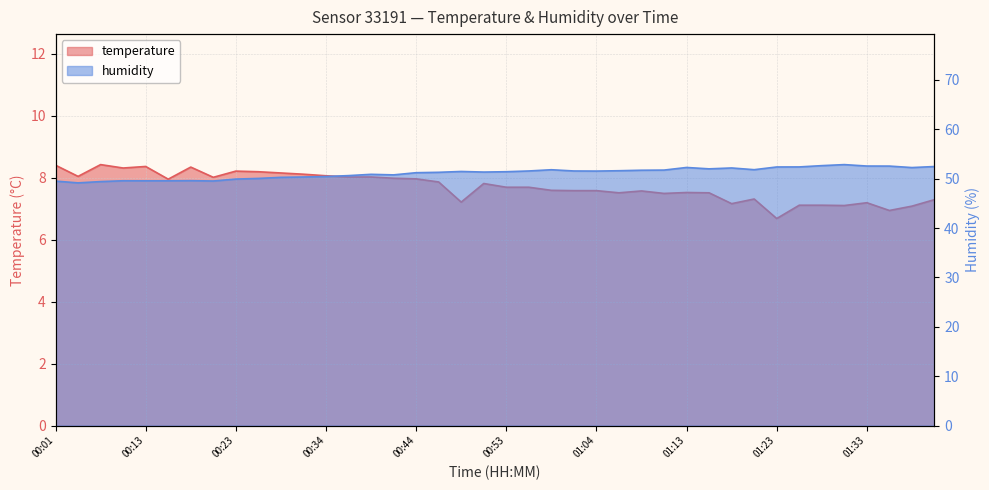

Reading left to right, extract all data points from this chart.

temperature: 00:01=8.4	00:03=8.0	00:06=8.4	00:08=8.3	00:13=8.4	00:16=8.0	00:18=8.3	00:21=8.0	00:23=8.2	00:26=8.2	00:28=8.2	00:31=8.1	00:34=8.1	00:36=8.0	00:38=8.0	00:41=8.0	00:44=8.0	00:46=7.9	00:48=7.2	00:51=7.8	00:53=7.7	00:56=7.7	00:59=7.6	01:01=7.6	01:04=7.6	01:06=7.5	01:09=7.6	01:11=7.5	01:13=7.5	01:16=7.5	01:18=7.2	01:21=7.3	01:23=6.7	01:26=7.1	01:28=7.1	01:31=7.1	01:33=7.2	01:36=6.9	01:38=7.1	01:41=7.3
humidity: 00:01=49.5	00:03=49.1	00:06=49.4	00:08=49.6	00:13=49.6	00:16=49.6	00:18=49.6	00:21=49.5	00:23=49.9	00:26=50.0	00:28=50.3	00:31=50.3	00:34=50.4	00:36=50.6	00:38=50.9	00:41=50.8	00:44=51.2	00:46=51.3	00:48=51.5	00:51=51.3	00:53=51.4	00:56=51.6	00:59=51.8	01:01=51.6	01:04=51.5	01:06=51.6	01:09=51.7	01:11=51.7	01:13=52.3	01:16=52.0	01:18=52.2	01:21=51.8	01:23=52.4	01:26=52.4	01:28=52.6	01:31=52.9	01:33=52.6	01:36=52.5	01:38=52.2	01:41=52.5